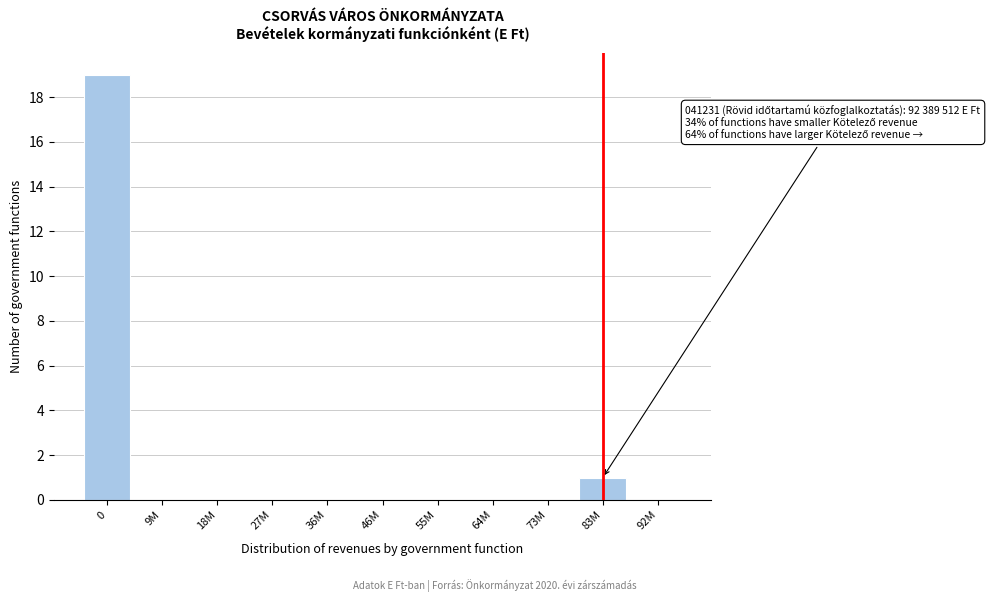

Reading left to right, what are all the values shown in this chart?

0=19	9M=0	18M=0	27M=0	36M=0	46M=0	55M=0	64M=0	73M=0	83M=1	92M=0